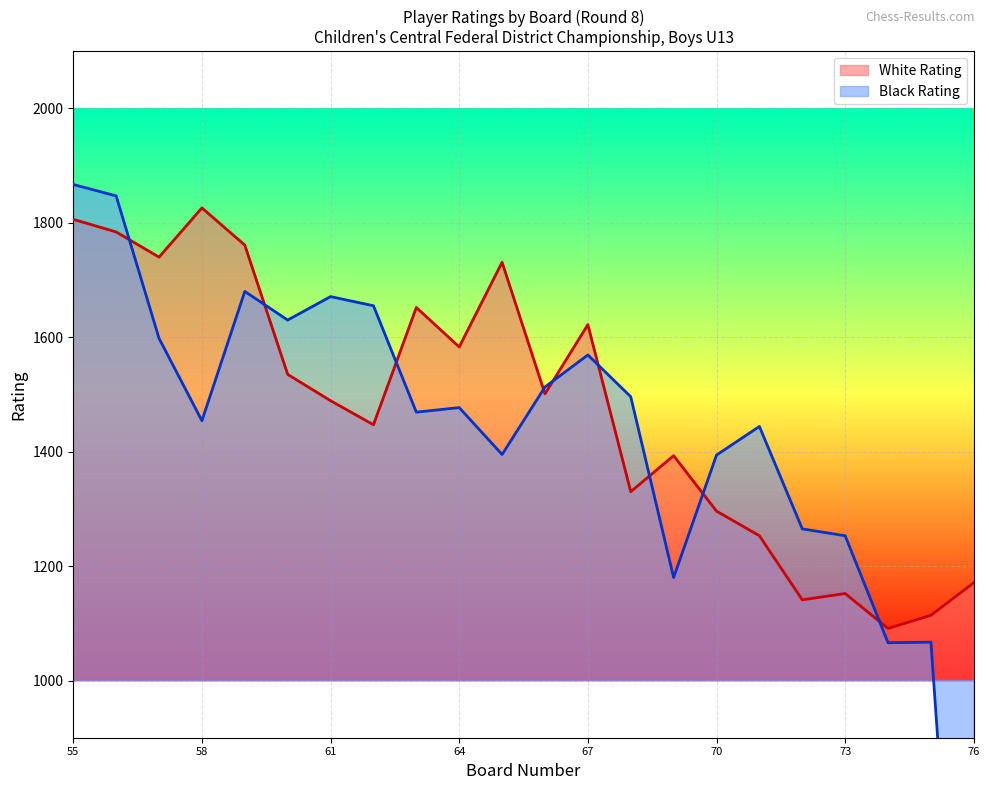

List the series in order of their overall mean, lowest first.

Black Rating, White Rating